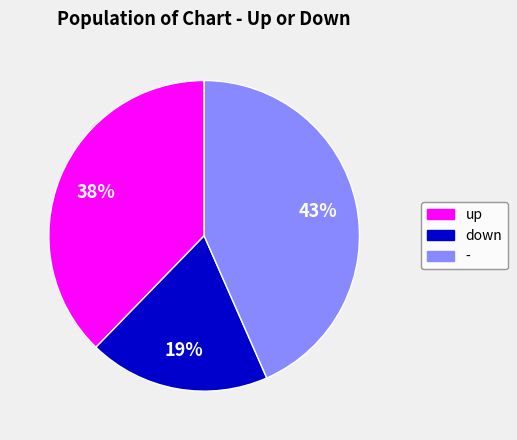

How many segments does this pie chart have?

3